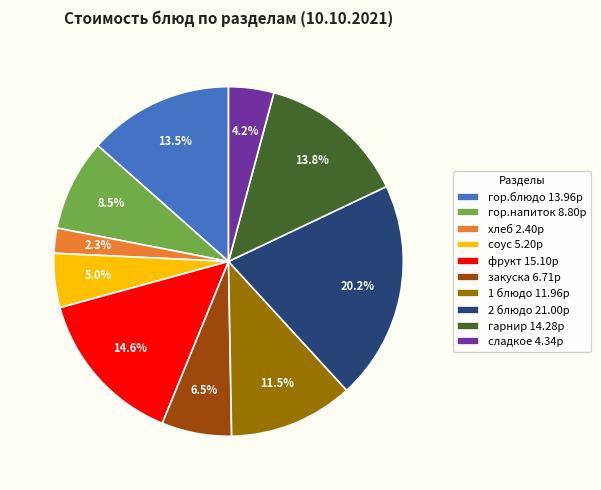

Combined, what portion of the pie is гор.напиток 8.80р and хлеб 2.40р?

10.8%